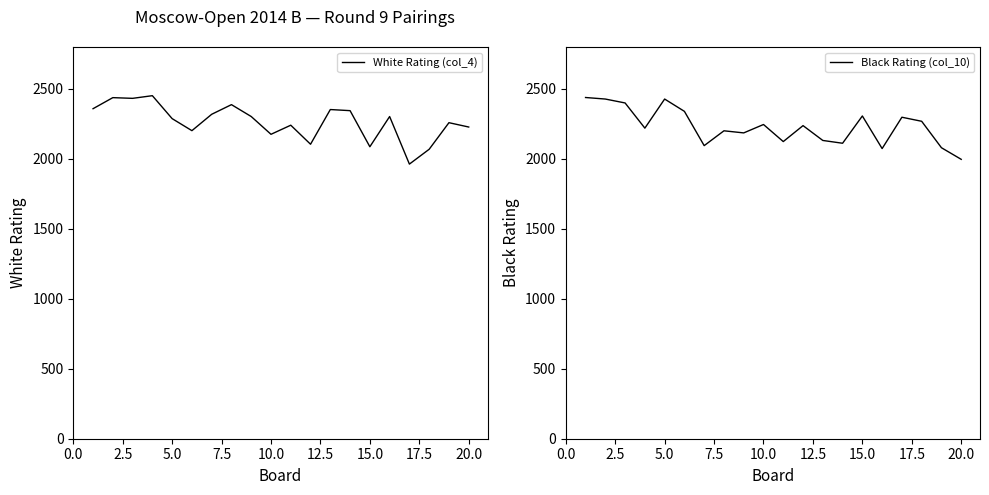

The value of Black Rating (col_10) at 10.0 is 1261. True or false?

False